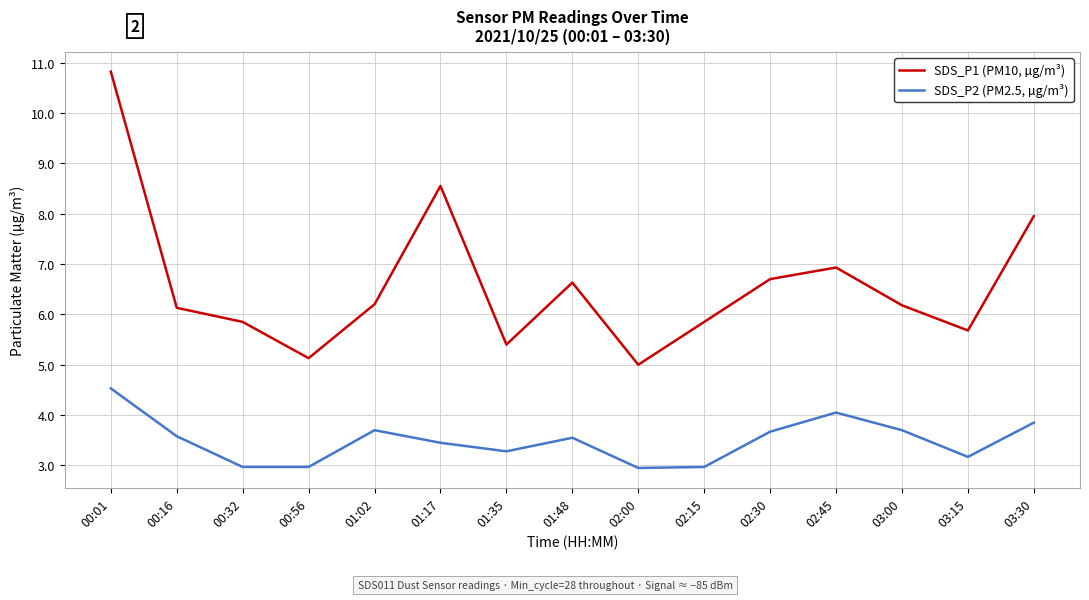

What is the difference between the highest and lowest values at 01:48?

3.1